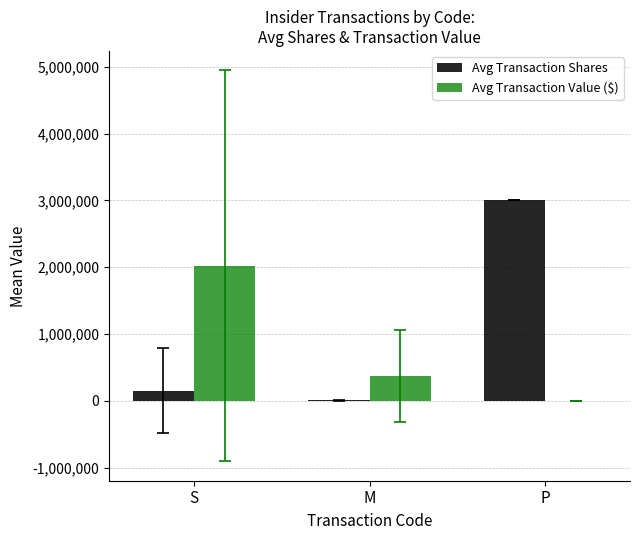

Between S and P, which series saw the biggest shift?

Avg Transaction Shares